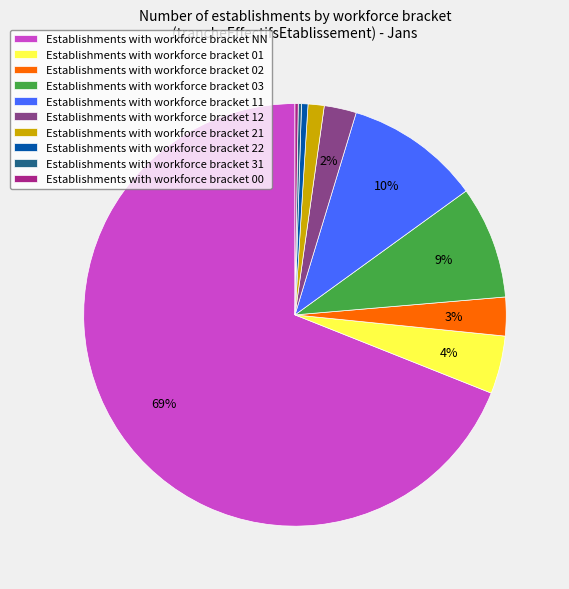

The Establishments with workforce bracket 22 slice represents 14% of the pie. True or false?

False